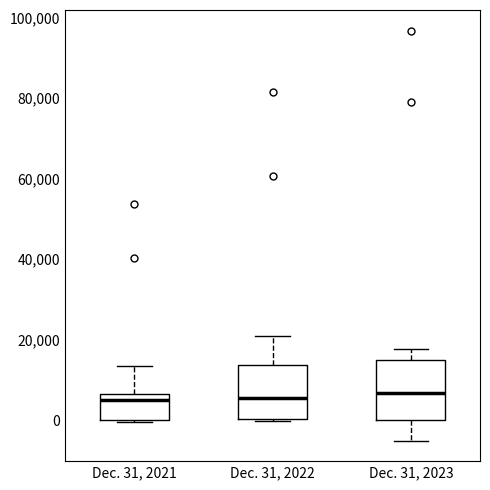

Reading left to right, transcribe this box plot: for each box, give where its median line is, the range the box spans, and where its two whiskers end, as read against the y-axis. The values are not printed on the chart, so give them approximately, as read against the axis.

Dec. 31, 2021: median 6000 (just below the box's upper edge), box 0 to 6000, whiskers 0 to 14000
Dec. 31, 2022: median 6000, box 0 to 14000, whiskers 0 to 20000
Dec. 31, 2023: median 6000, box 0 to 14000, whiskers -6000 to 18000